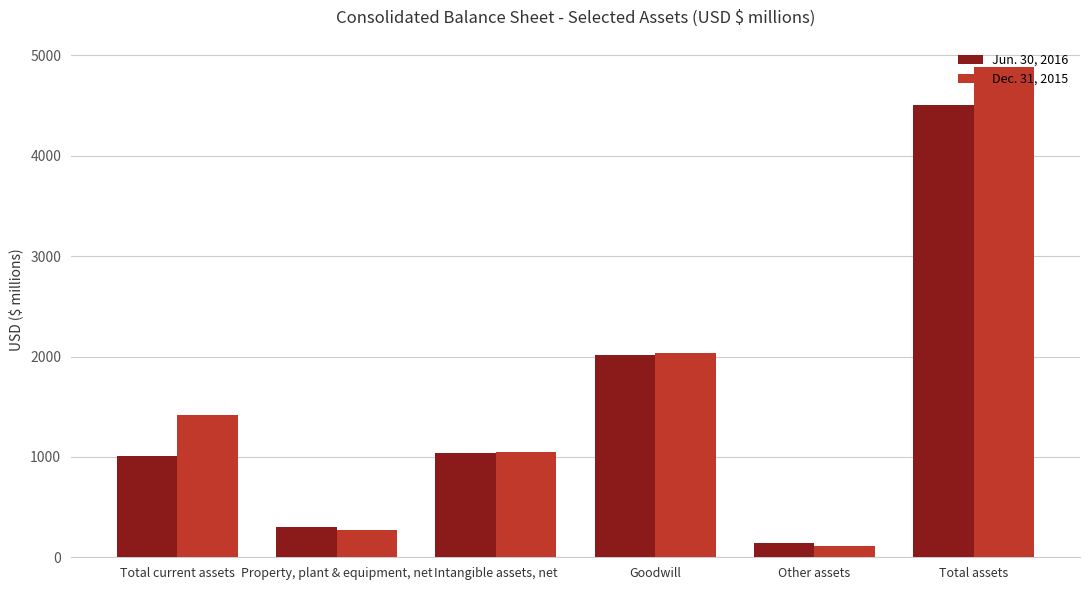

Which series has the widest spread of values?

Dec. 31, 2015